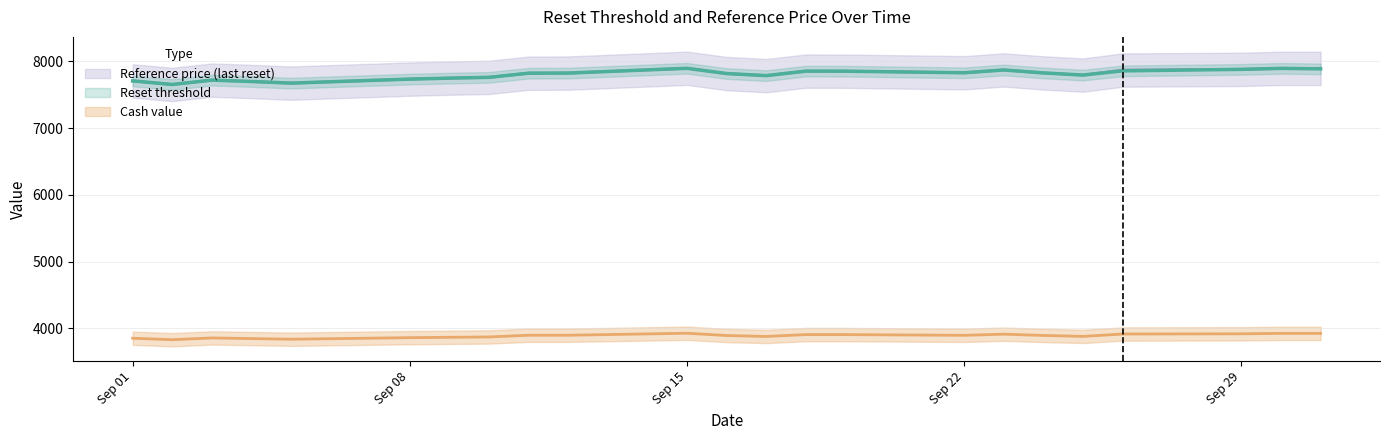

What is the greatest value displayed?

7896.9